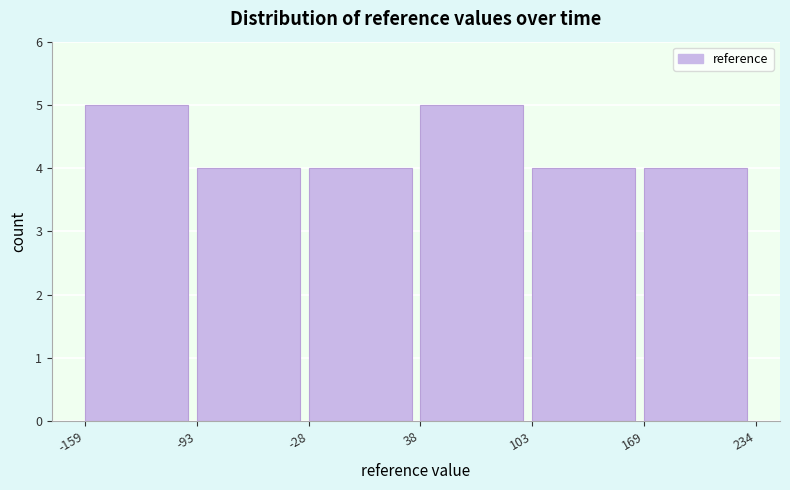

Reading left to right, list every bar in this chart as the range it spans on the x-axis followed by its height. The values are not printed on the chart, so give them approximately, as read against the axis.

-159 to -93: 5
-93 to -28: 4
-28 to 38: 4
38 to 103: 5
103 to 169: 4
169 to 234: 4